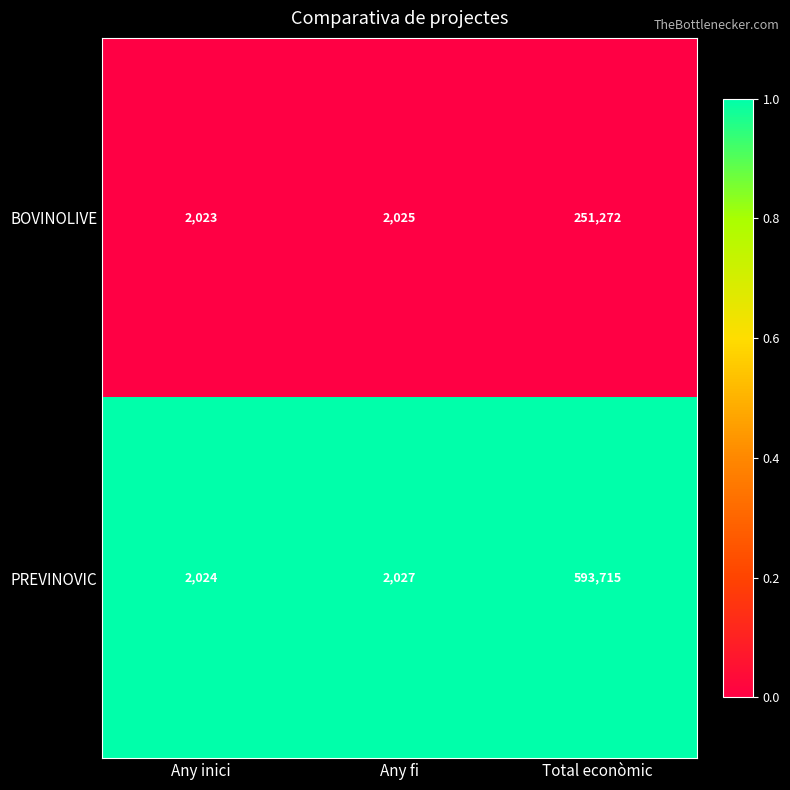

List the series in order of their overall mean, highest first.

PREVINOVIC, BOVINOLIVE